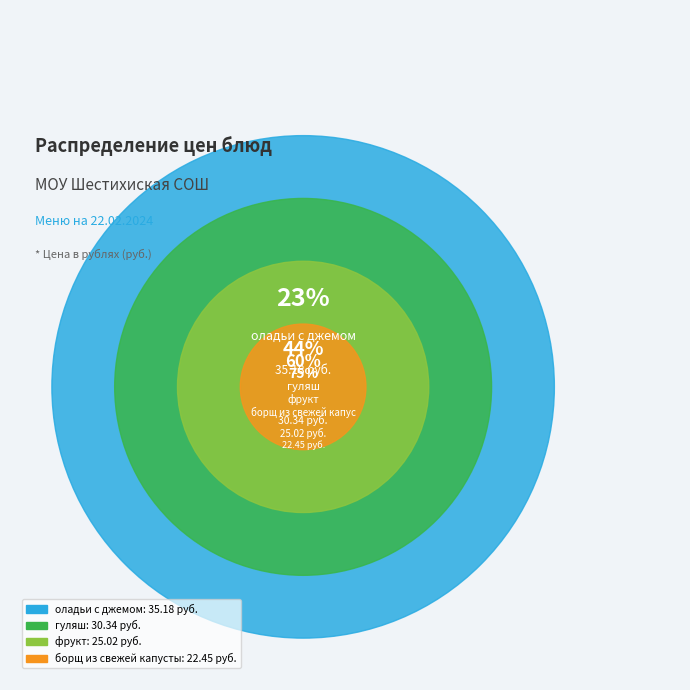

To the nearest percent, what is the combined percentage of гуляш and борщ из свежей капусты?

35%